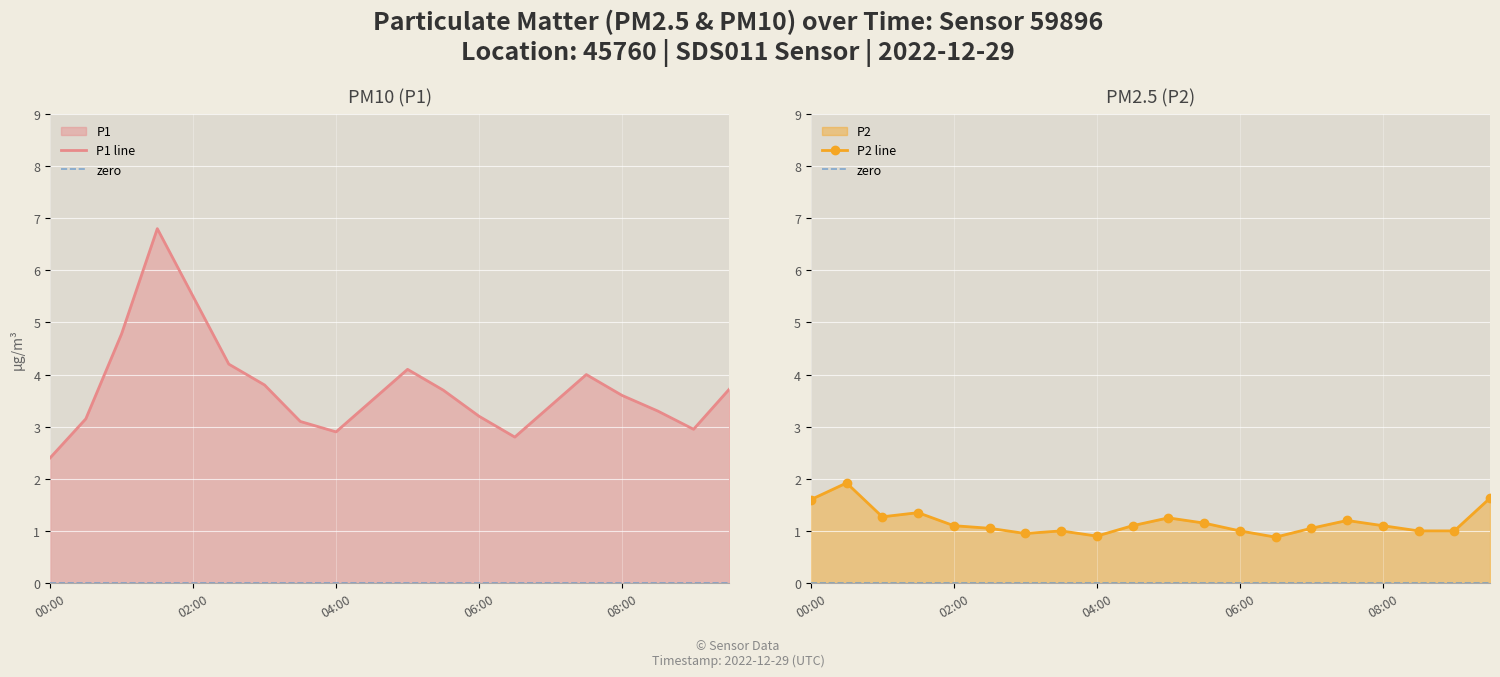

Where is P1 nearest to the value 4?

07:30